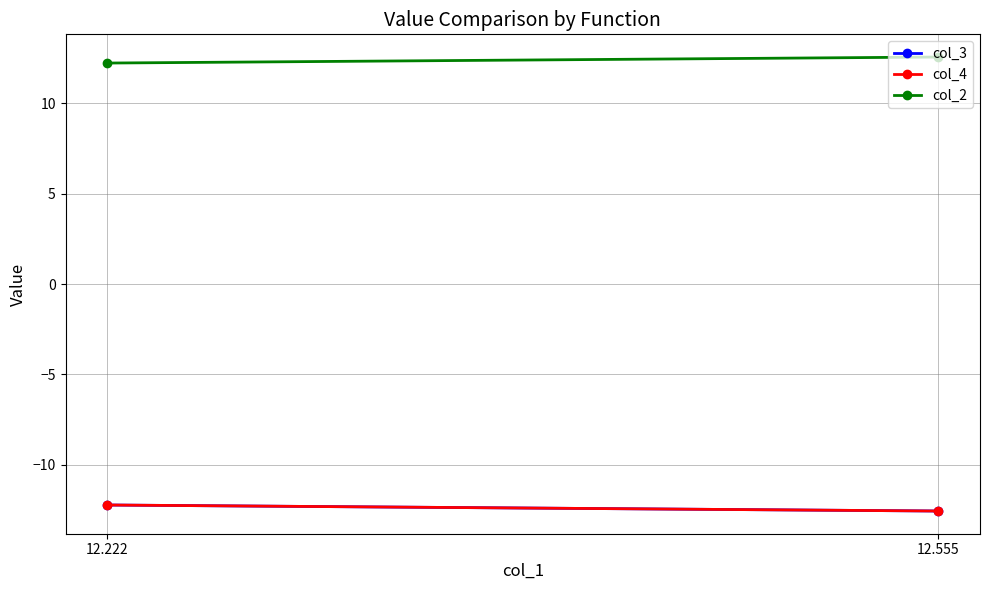

At how many categories does at least one series exceed 6?

2